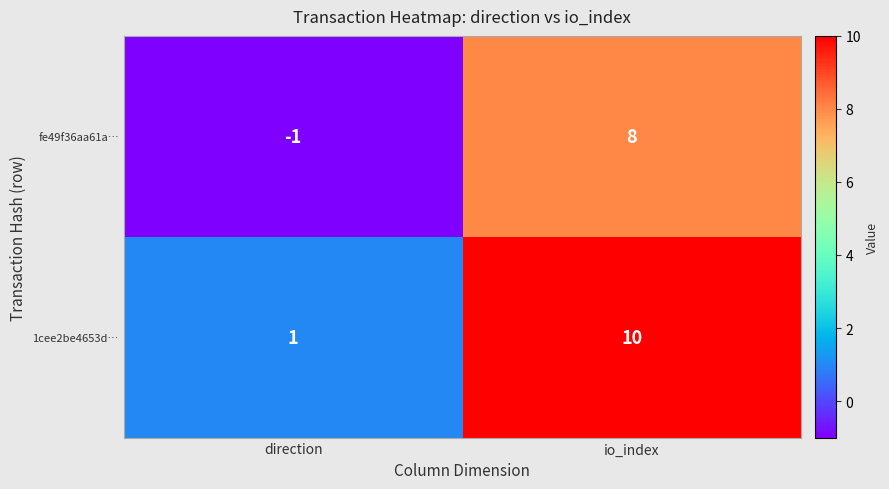

Which category has the highest value in the 1cee2be4653d… series?

io_index